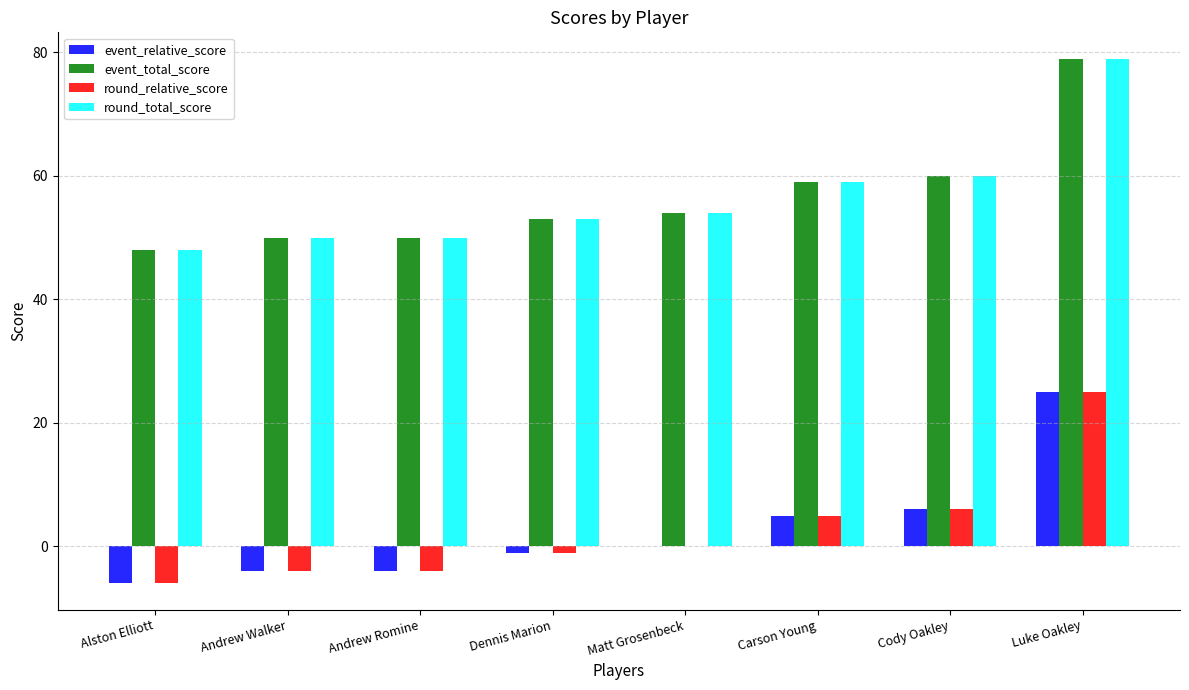

What value does the event_total_score series have at Alston Elliott?

48